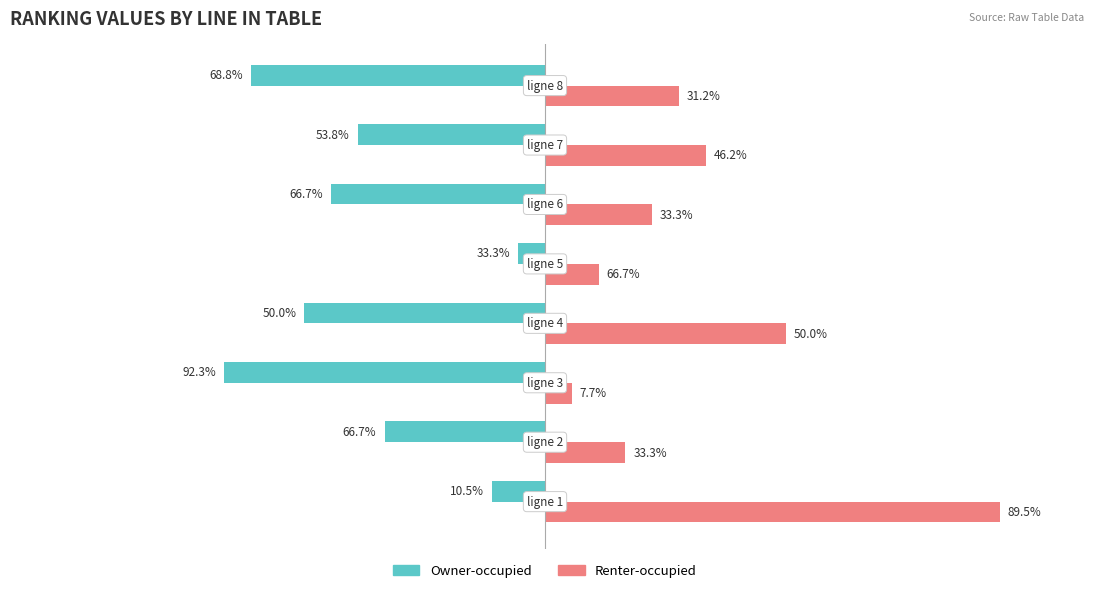

What are all the series names shown in the legend?

Owner-occupied, Renter-occupied